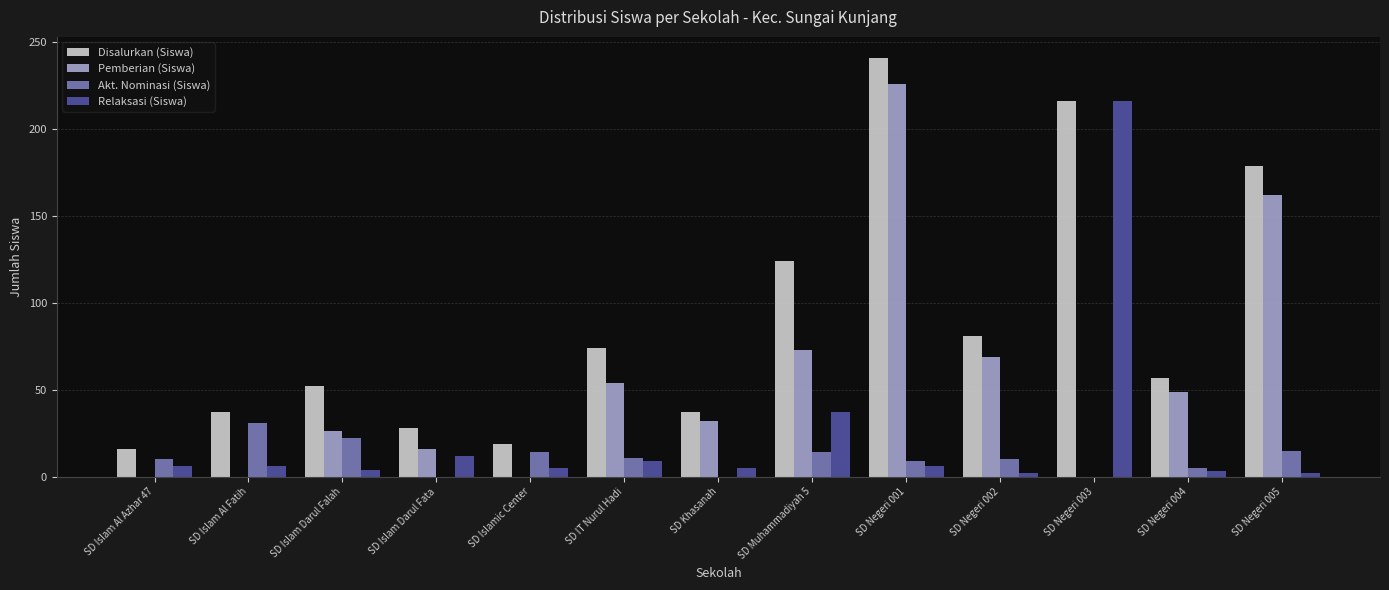

At which category is the sum across all series the highest?

SD Negeri 001